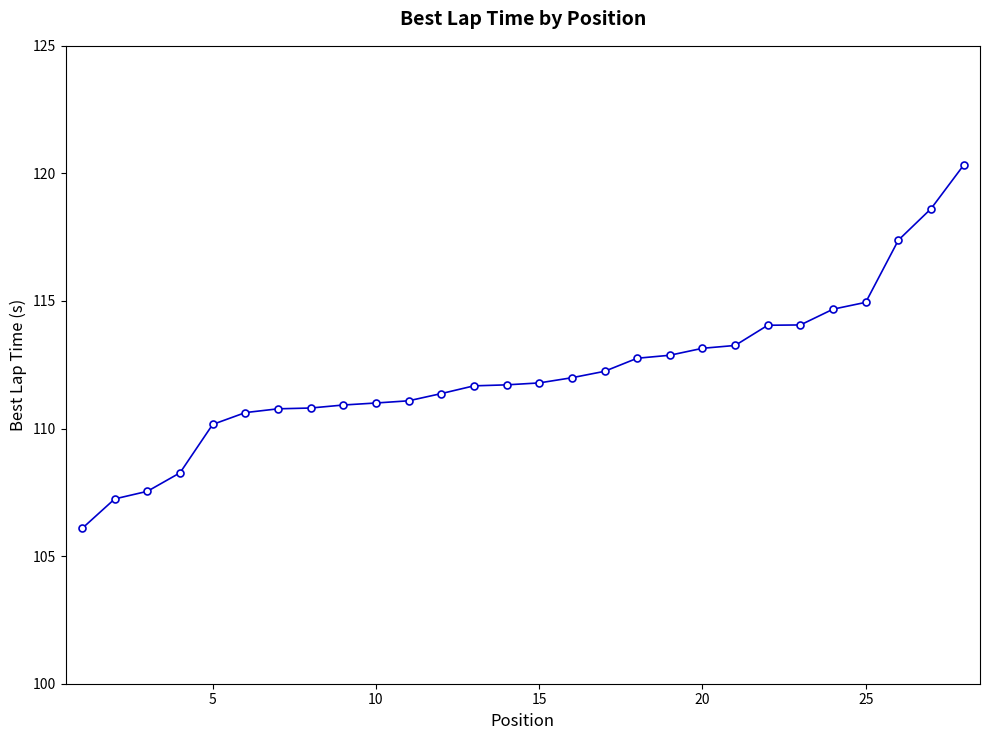

How many lines are shown in the chart?

1